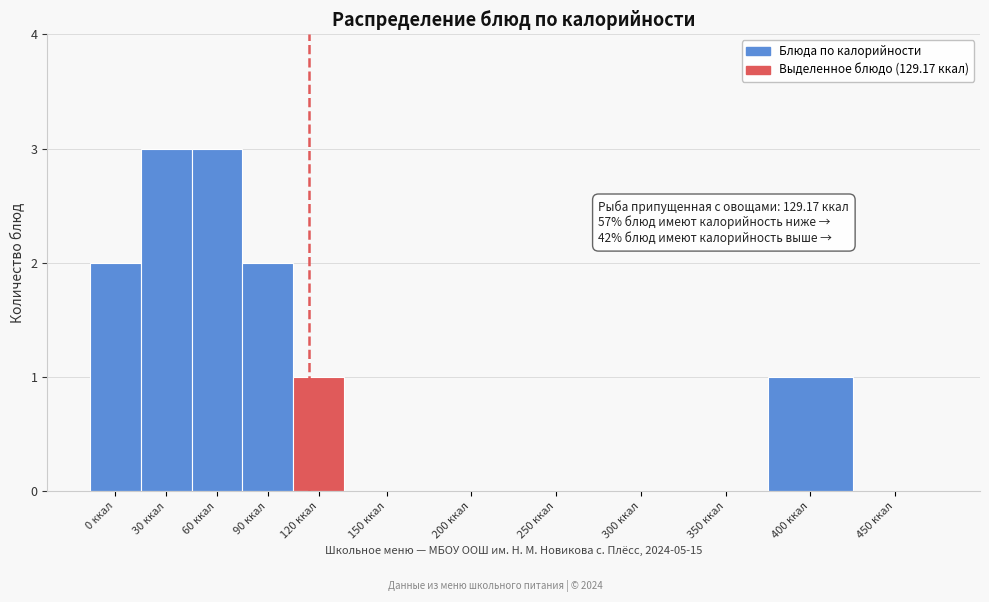

Reading left to right, what are all the values shown in this chart?

0 ккал=2	30 ккал=3	60 ккал=3	90 ккал=2	120 ккал=1	150 ккал=0	200 ккал=0	250 ккал=0	300 ккал=0	350 ккал=0	400 ккал=1	450 ккал=0